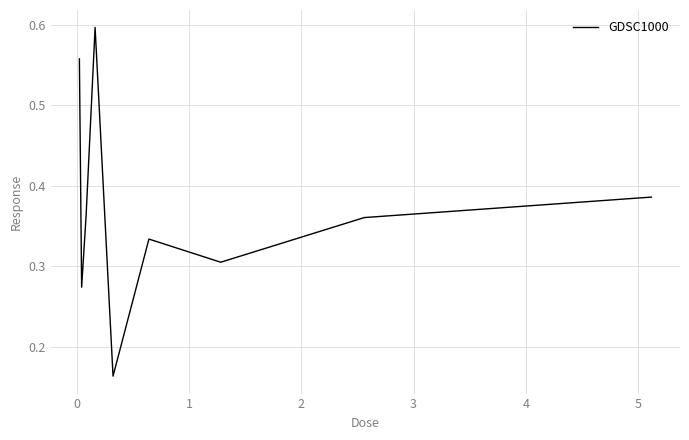

How many points are higher than both their immediate neighbors (excluding endpoints)?

2